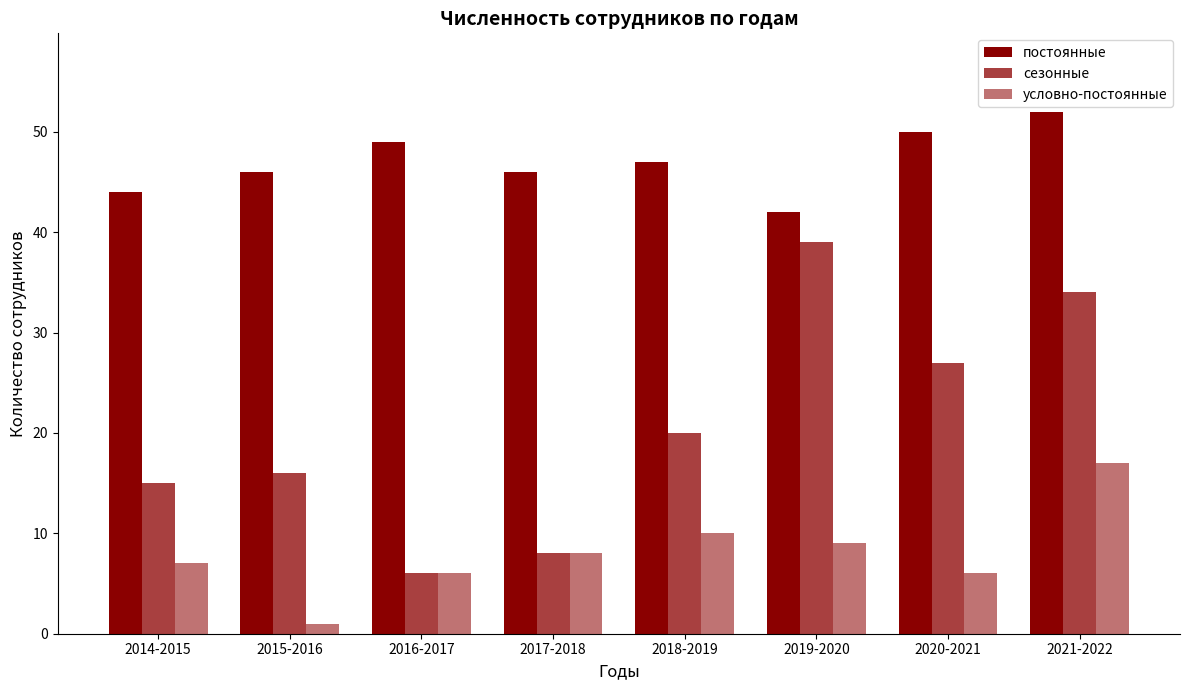

List the series in order of their overall mean, highest first.

постоянные, сезонные, условно-постоянные